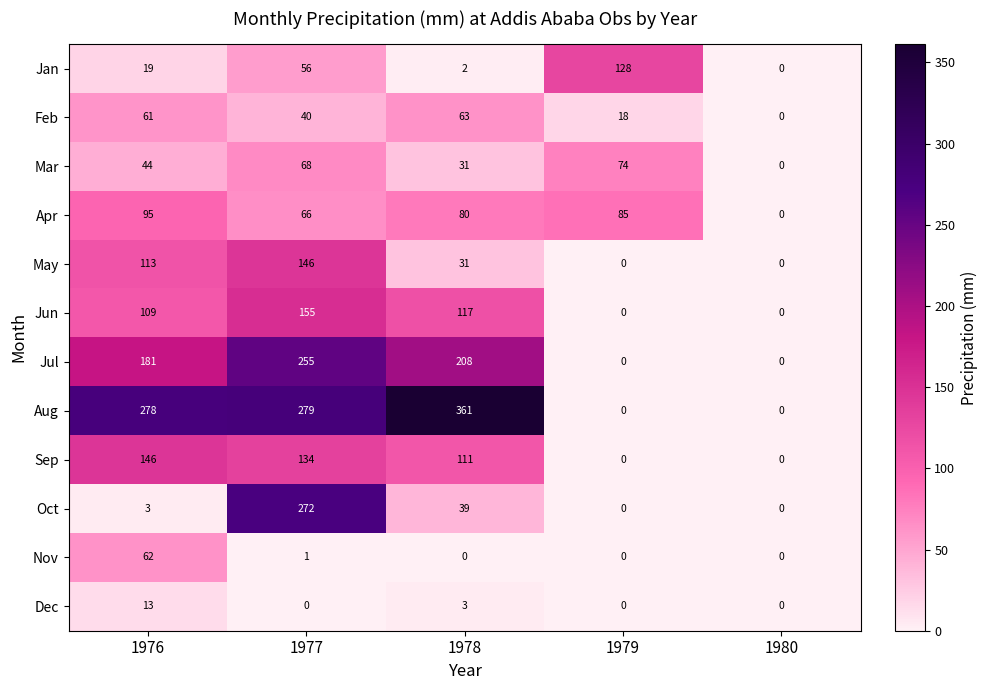

What is the spread (max minus min) of values at 1978?

361